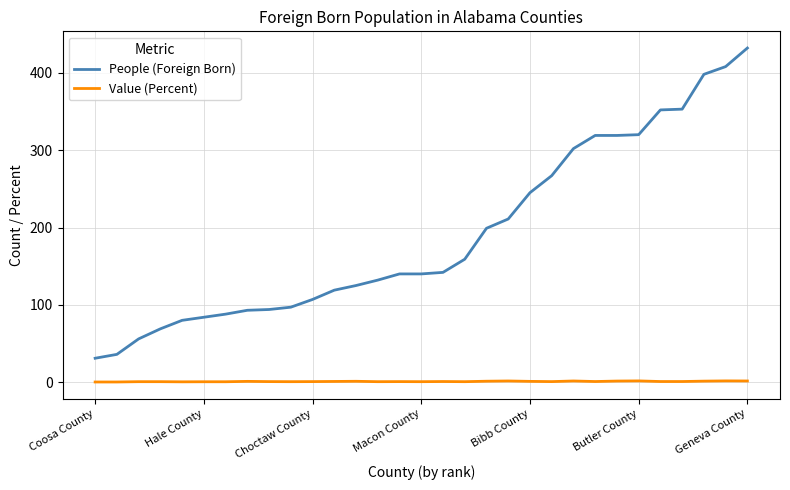

Count the number of categories in the chart.

31